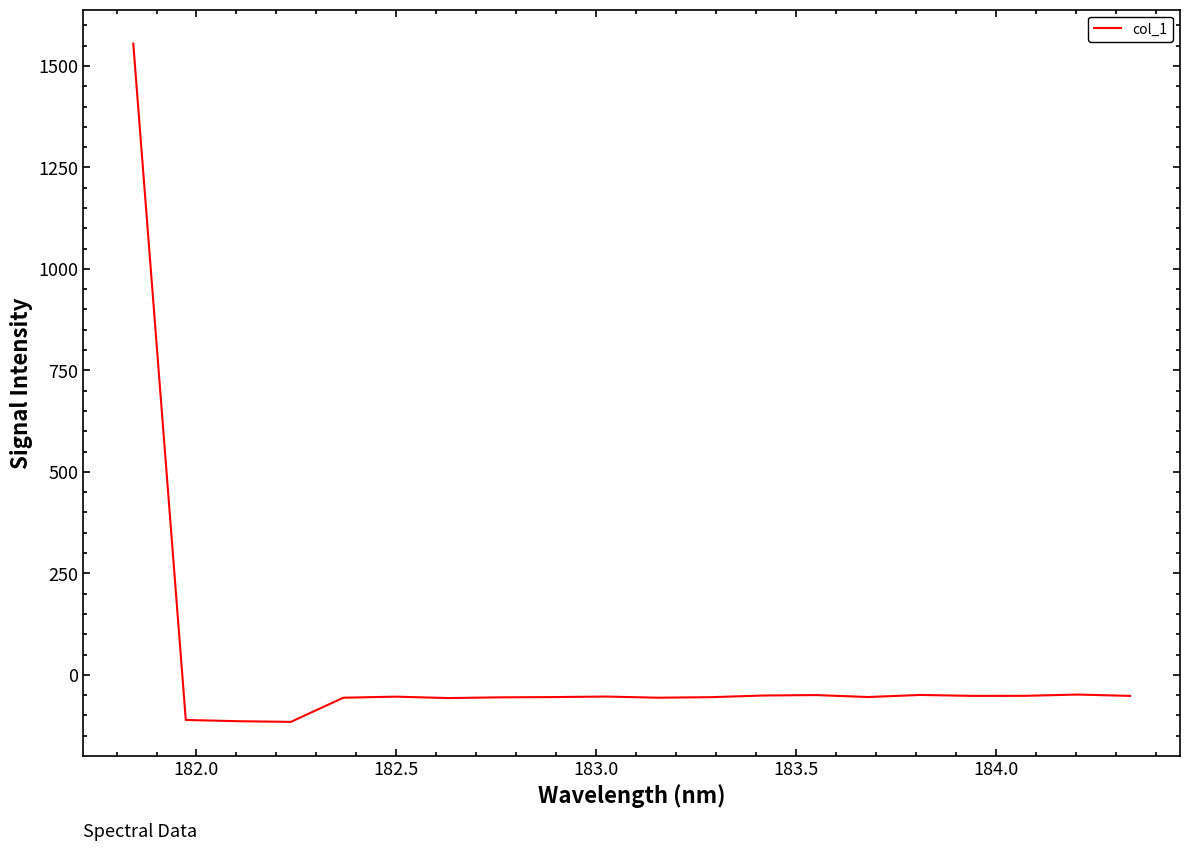

What is the difference between the maximum and minimum values?

1671.1